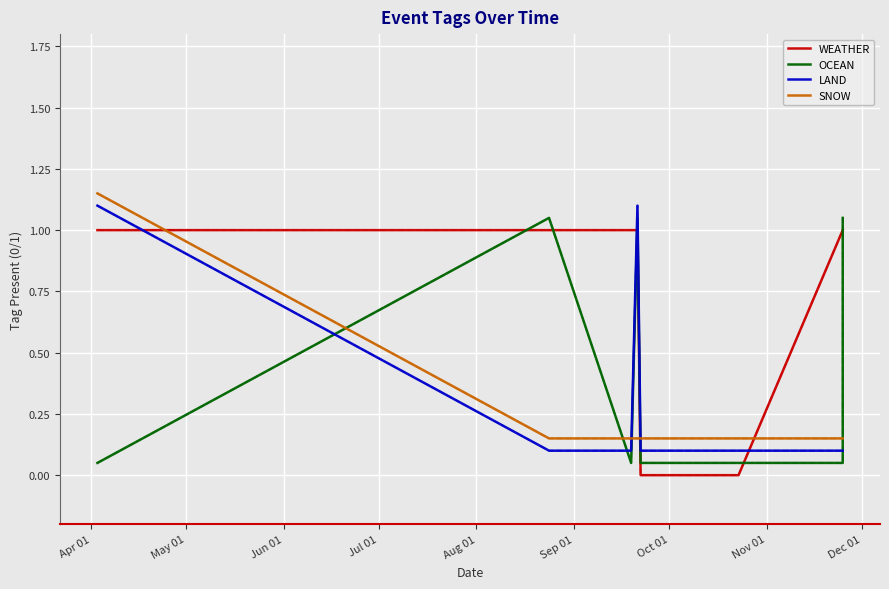

How many values in WEATHER are above zero?

6